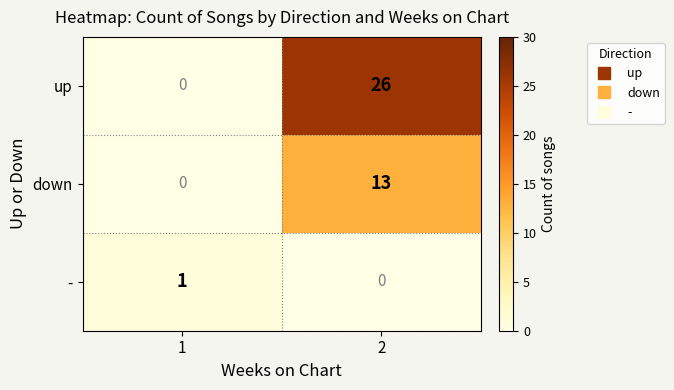

At 2, list the series in order from smallest to largest.

-, down, up